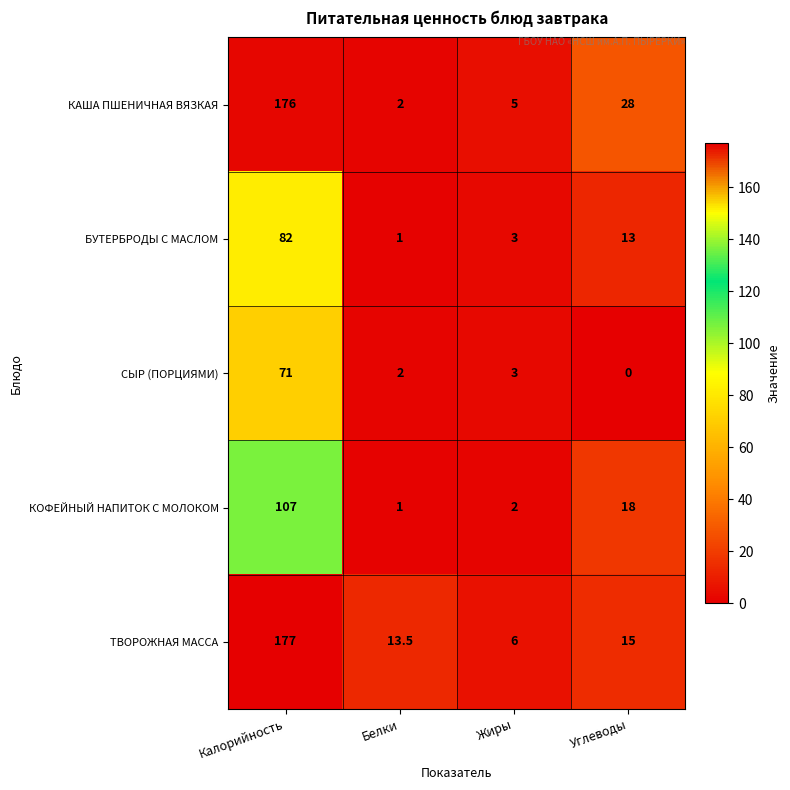

True or false: БУТЕРБРОДЫ С МАСЛОМ has a value of 13.0 at Углеводы.

True